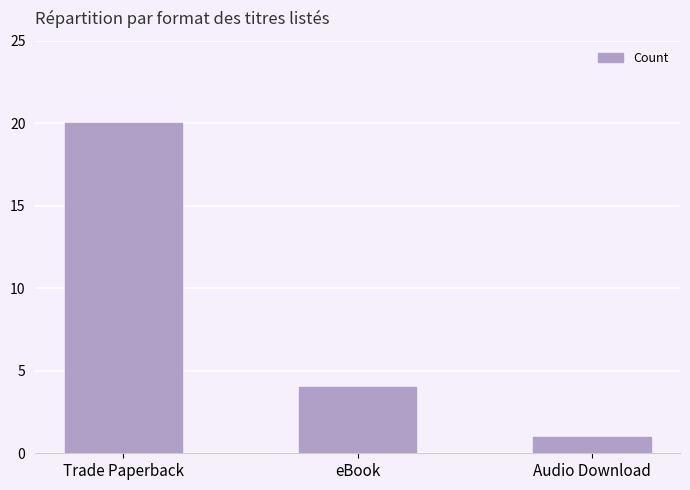

Reading left to right, list all the values displayed in this chart.

Trade Paperback=20	eBook=4	Audio Download=1